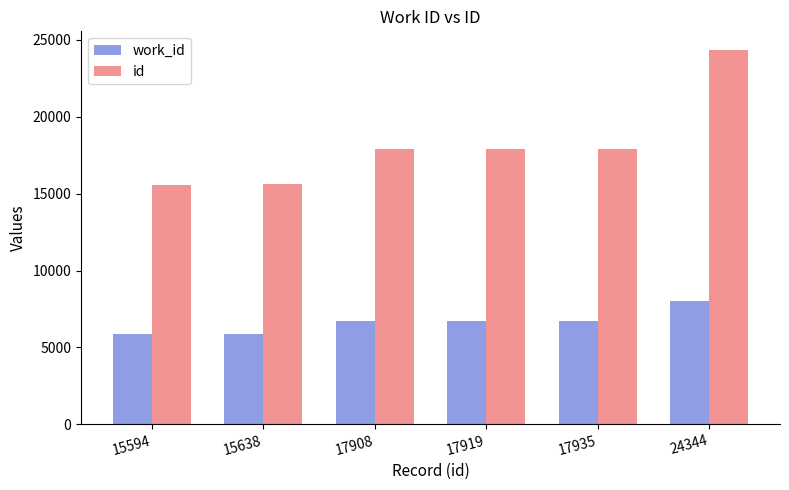

What are all the series names shown in the legend?

work_id, id